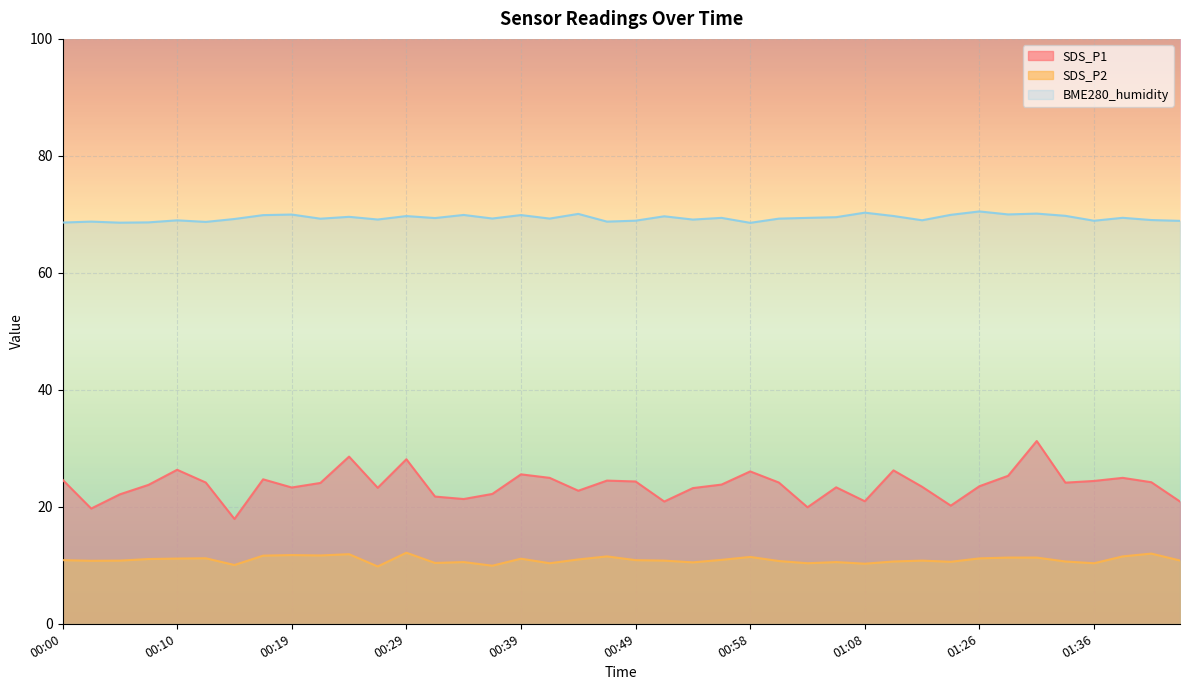

What is the label of the 17th point from the right?

00:56